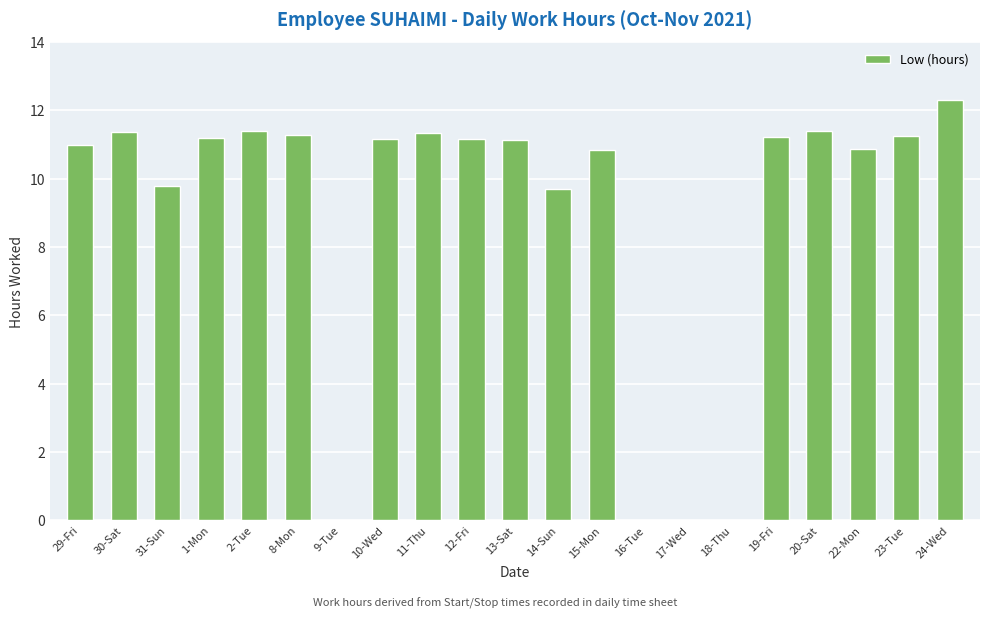

What is the sum of the values at 17-Wed and 10-Wed?

11.2